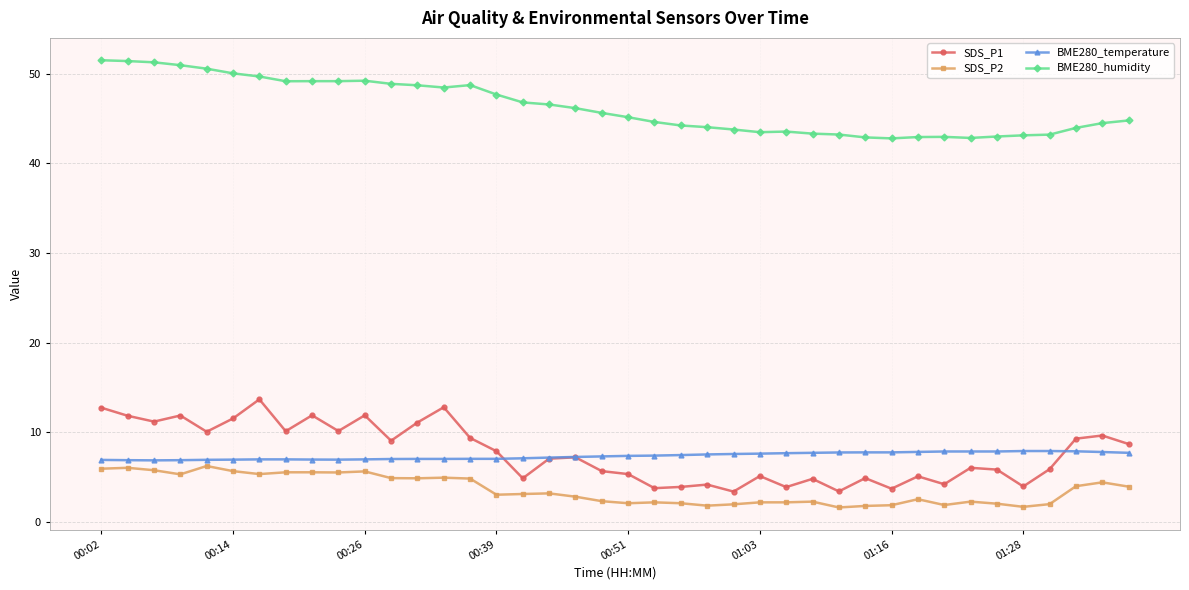

Does the chart display data point markers on the line(s)?

Yes